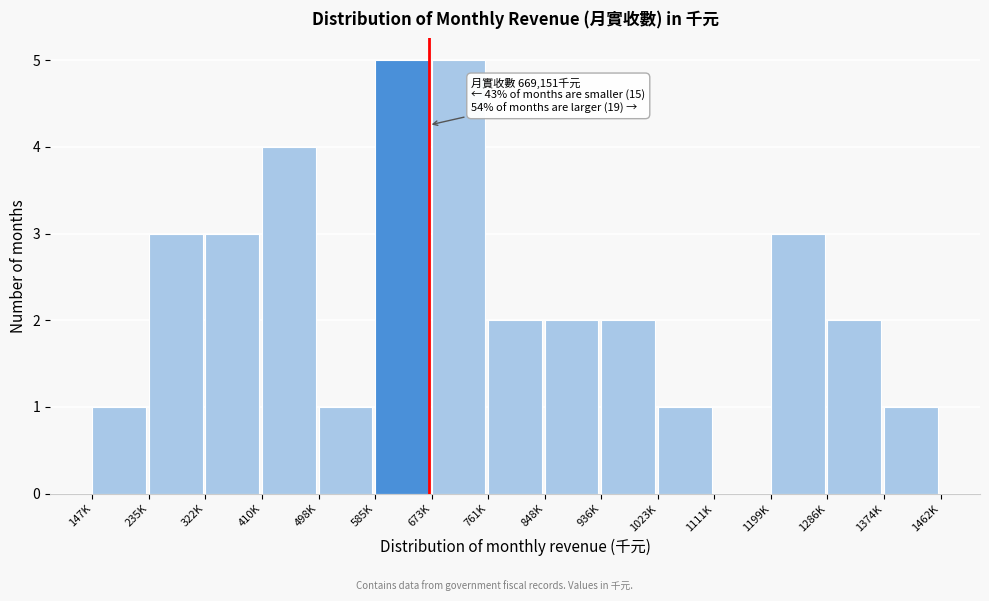

Reading right to left, what are all the values shown in this chart?

1374K=1	1286K=2	1199K=3	1111K=0	1023K=1	936K=2	848K=2	761K=2	673K=5	585K=5	498K=1	410K=4	322K=3	235K=3	147K=1